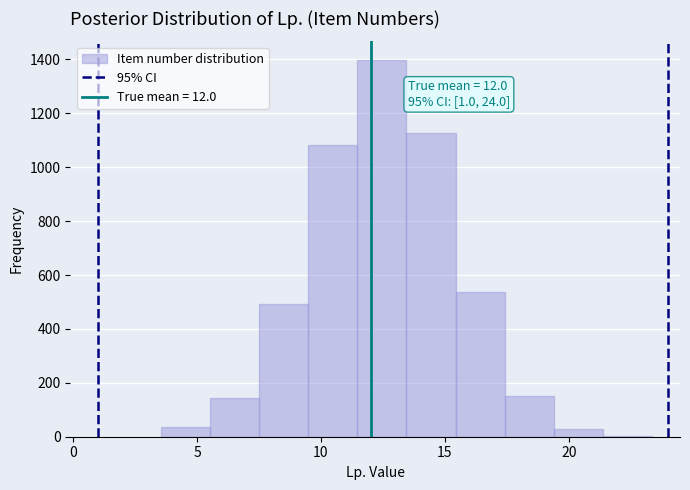

Read against the x-axis, roughly where is the centre of the tallest bar?

12.5